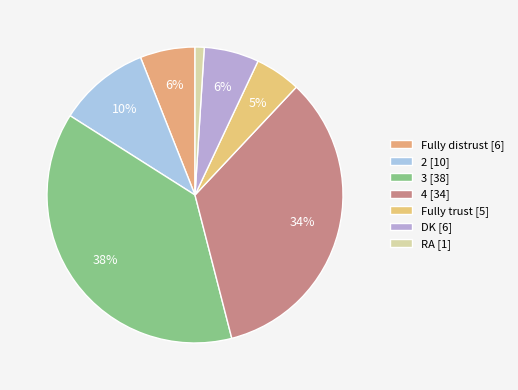

Between Fully trust and 3, which is larger?

3